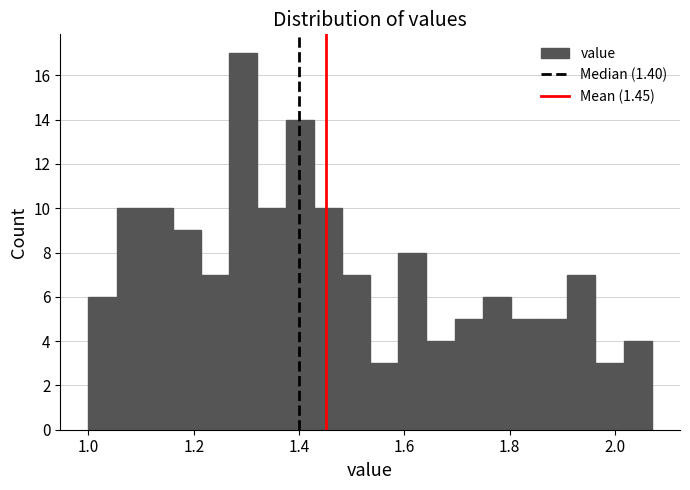

Around what value on the x-axis is the tallest bar? Give the approximate position of its centre, as read against the axis.

1.30